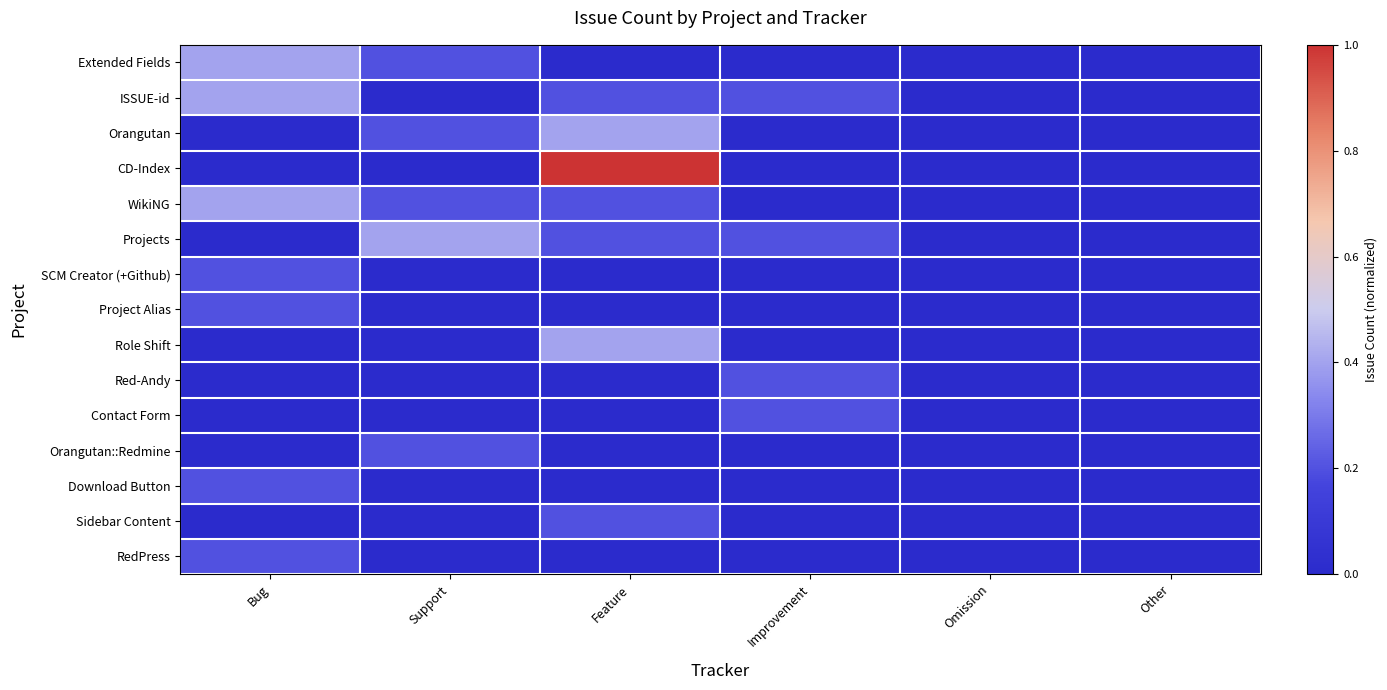

Reading left to right, extract all data points from this chart.

Extended Fields: Bug=0.4	Support=0.2	Feature=0.0	Improvement=0.0	Omission=0.0	Other=0.0
ISSUE-id: Bug=0.4	Support=0.0	Feature=0.2	Improvement=0.2	Omission=0.0	Other=0.0
Orangutan: Bug=0.0	Support=0.2	Feature=0.4	Improvement=0.0	Omission=0.0	Other=0.0
CD-Index: Bug=0.0	Support=0.0	Feature=1.0	Improvement=0.0	Omission=0.0	Other=0.0
WikiNG: Bug=0.4	Support=0.2	Feature=0.2	Improvement=0.0	Omission=0.0	Other=0.0
Projects: Bug=0.0	Support=0.4	Feature=0.2	Improvement=0.2	Omission=0.0	Other=0.0
SCM Creator (+Github): Bug=0.2	Support=0.0	Feature=0.0	Improvement=0.0	Omission=0.0	Other=0.0
Project Alias: Bug=0.2	Support=0.0	Feature=0.0	Improvement=0.0	Omission=0.0	Other=0.0
Role Shift: Bug=0.0	Support=0.0	Feature=0.4	Improvement=0.0	Omission=0.0	Other=0.0
Red-Andy: Bug=0.0	Support=0.0	Feature=0.0	Improvement=0.2	Omission=0.0	Other=0.0
Contact Form: Bug=0.0	Support=0.0	Feature=0.0	Improvement=0.2	Omission=0.0	Other=0.0
Orangutan::Redmine: Bug=0.0	Support=0.2	Feature=0.0	Improvement=0.0	Omission=0.0	Other=0.0
Download Button: Bug=0.2	Support=0.0	Feature=0.0	Improvement=0.0	Omission=0.0	Other=0.0
Sidebar Content: Bug=0.0	Support=0.0	Feature=0.2	Improvement=0.0	Omission=0.0	Other=0.0
RedPress: Bug=0.2	Support=0.0	Feature=0.0	Improvement=0.0	Omission=0.0	Other=0.0